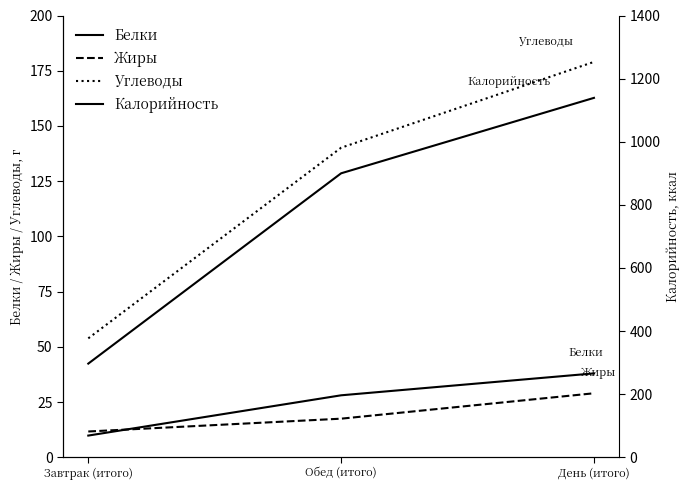

Which series changed the most between Завтрак (итого) and Обед (итого)?

Калорийность